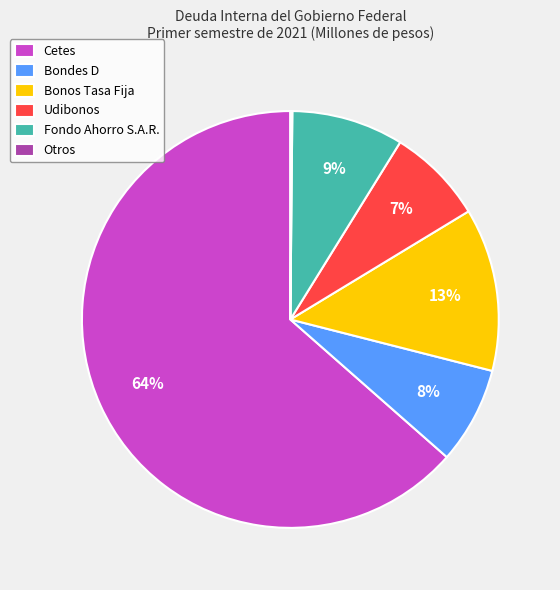

The Bonos Tasa Fija slice represents 13% of the pie. True or false?

True